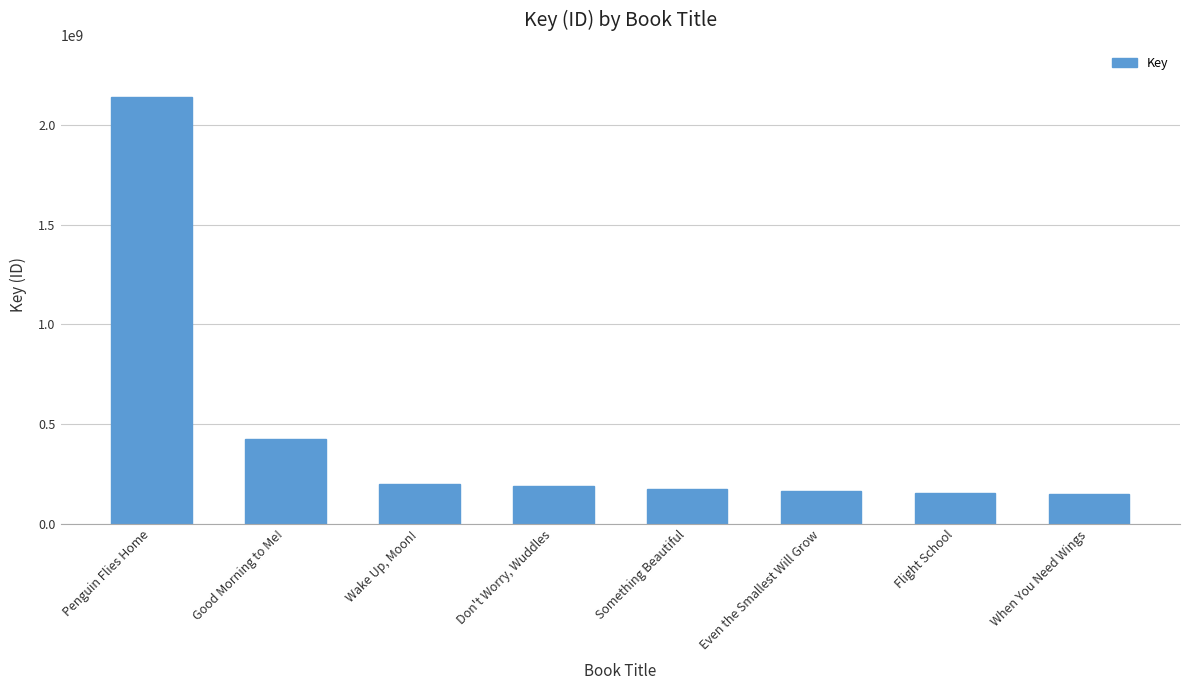

List the labels in order of value, largest first.

Penguin Flies Home, Good Morning to Me!, Wake Up, Moon!, Don't Worry, Wuddles, Something Beautiful, Even the Smallest Will Grow, Flight School, When You Need Wings